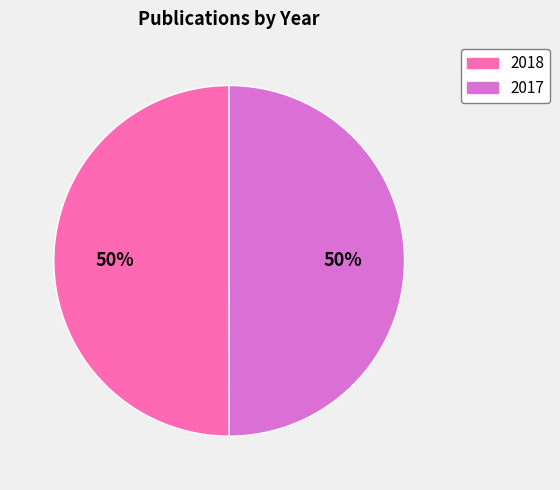

What is the ratio of the value at 2017 to the value at 2018?

1.0